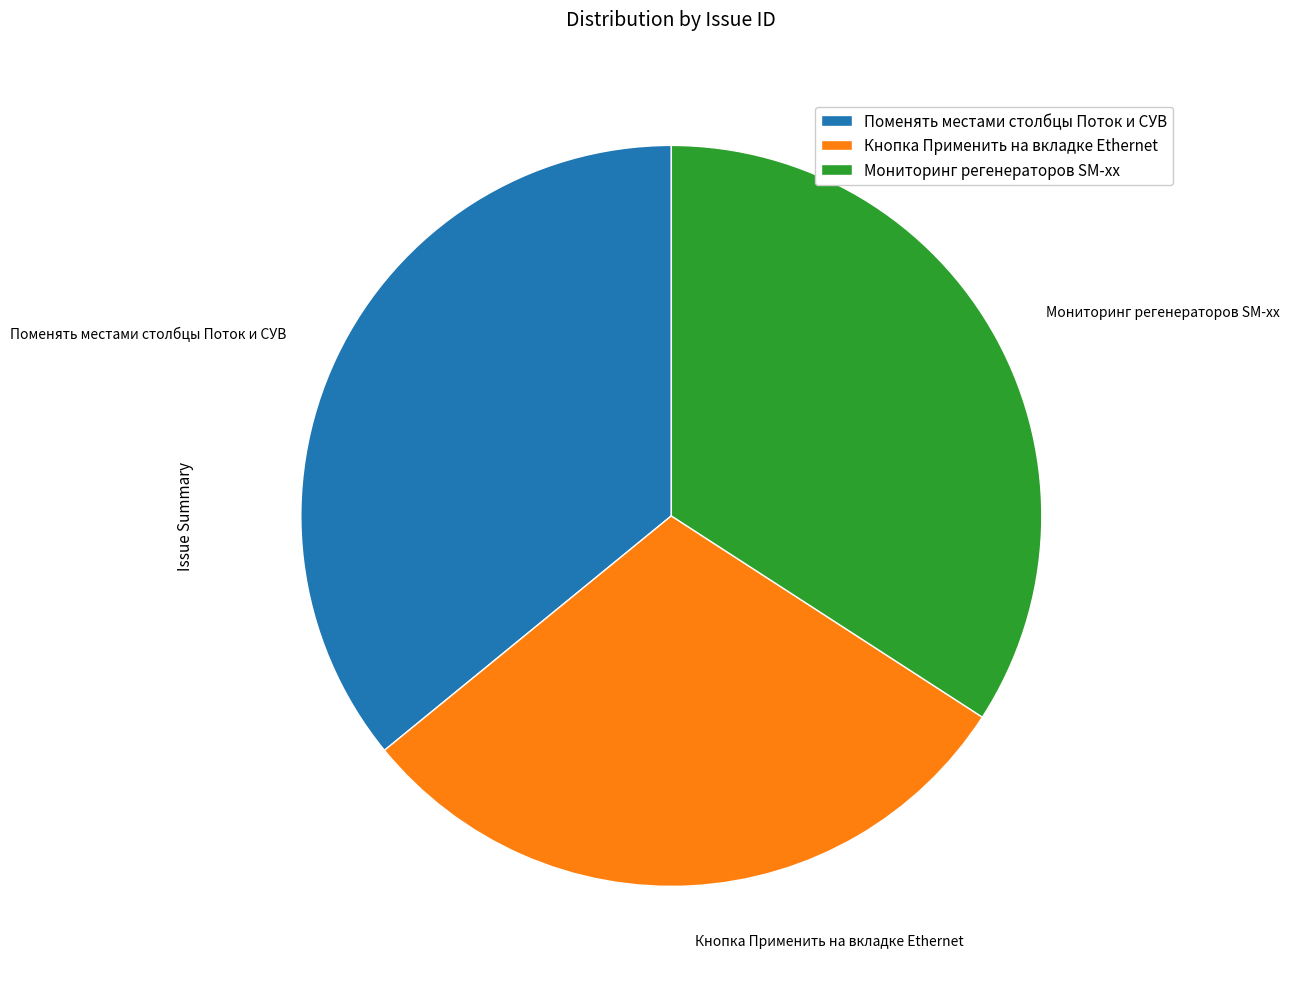

How many segments does this pie chart have?

3